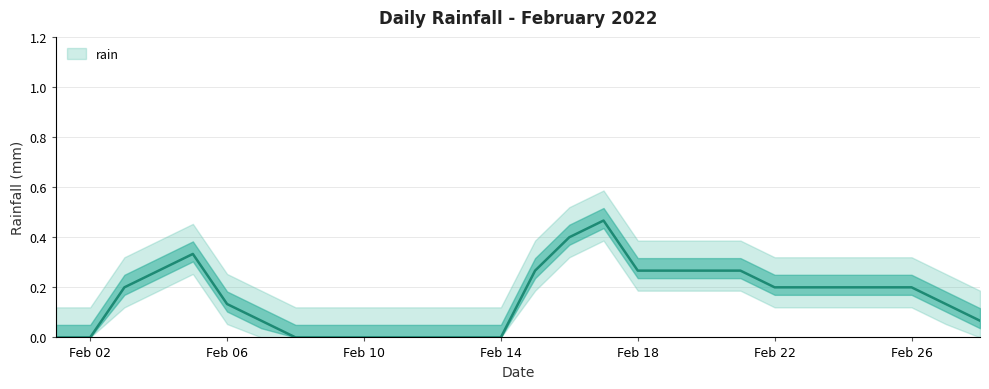

How many categories are shown in the chart?

28